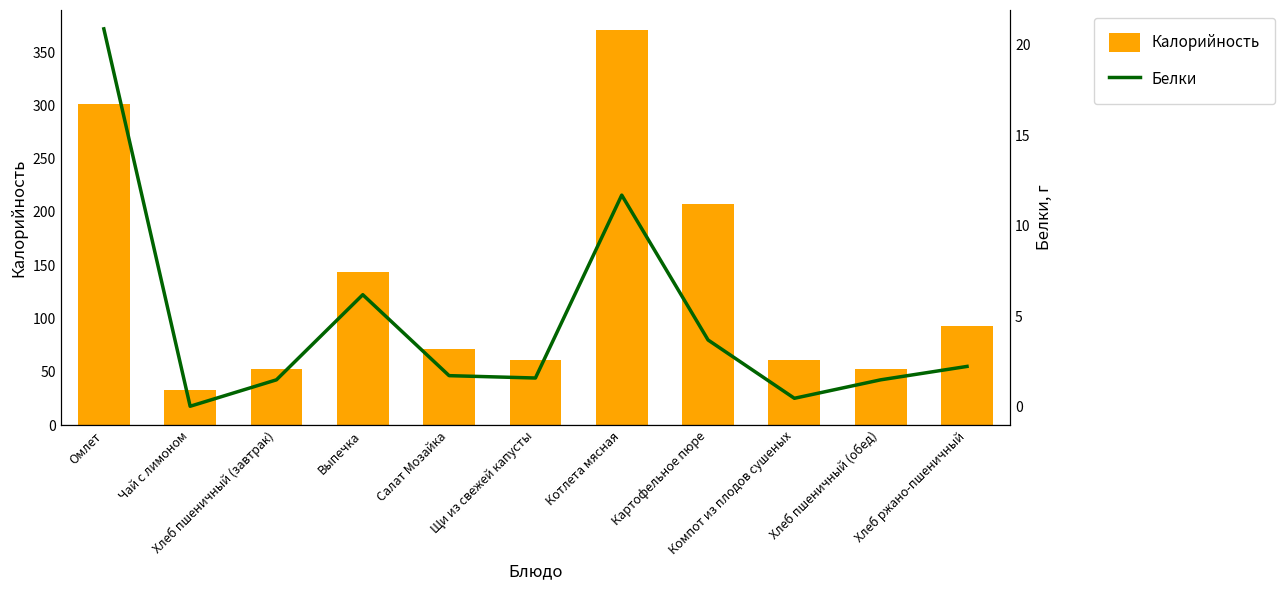

What is the highest value of the Белки series?

20.9